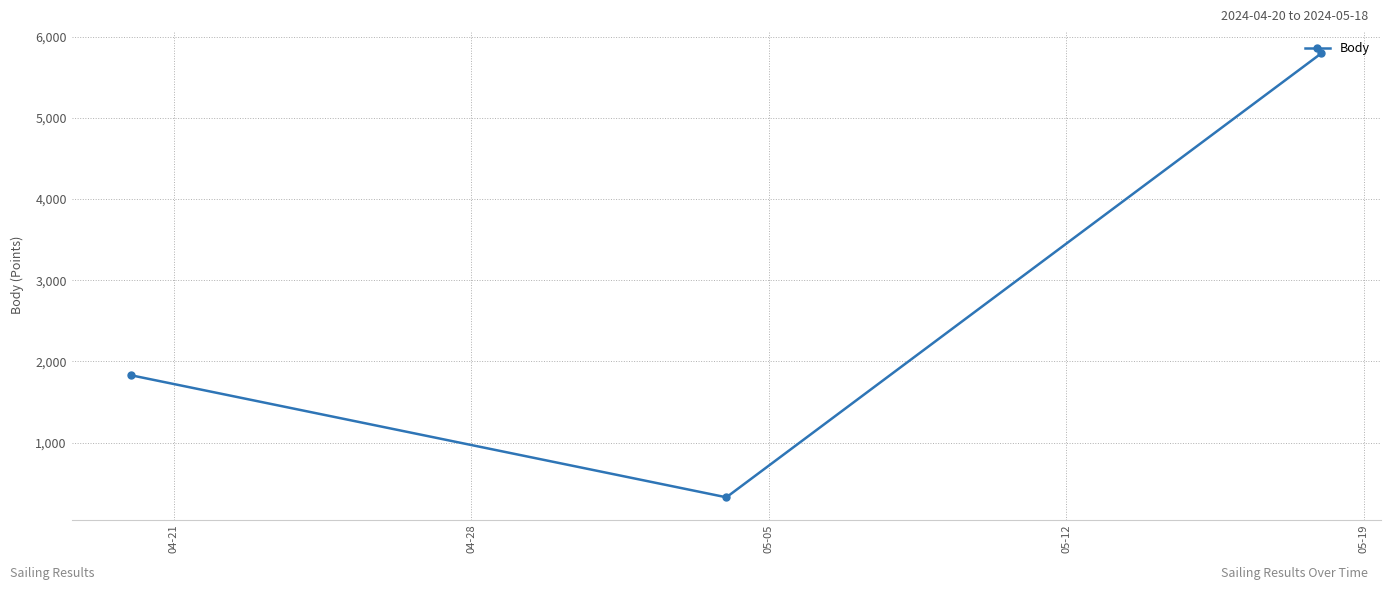

What is the sum of all values?

7949